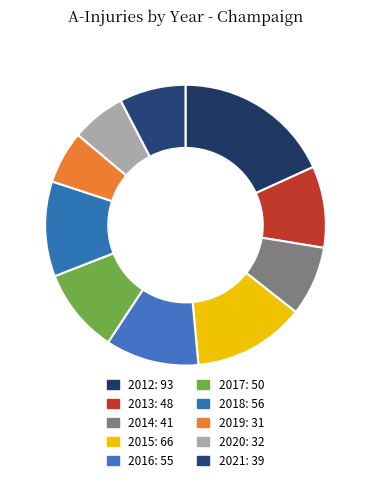

Count the number of slices in the pie.

10